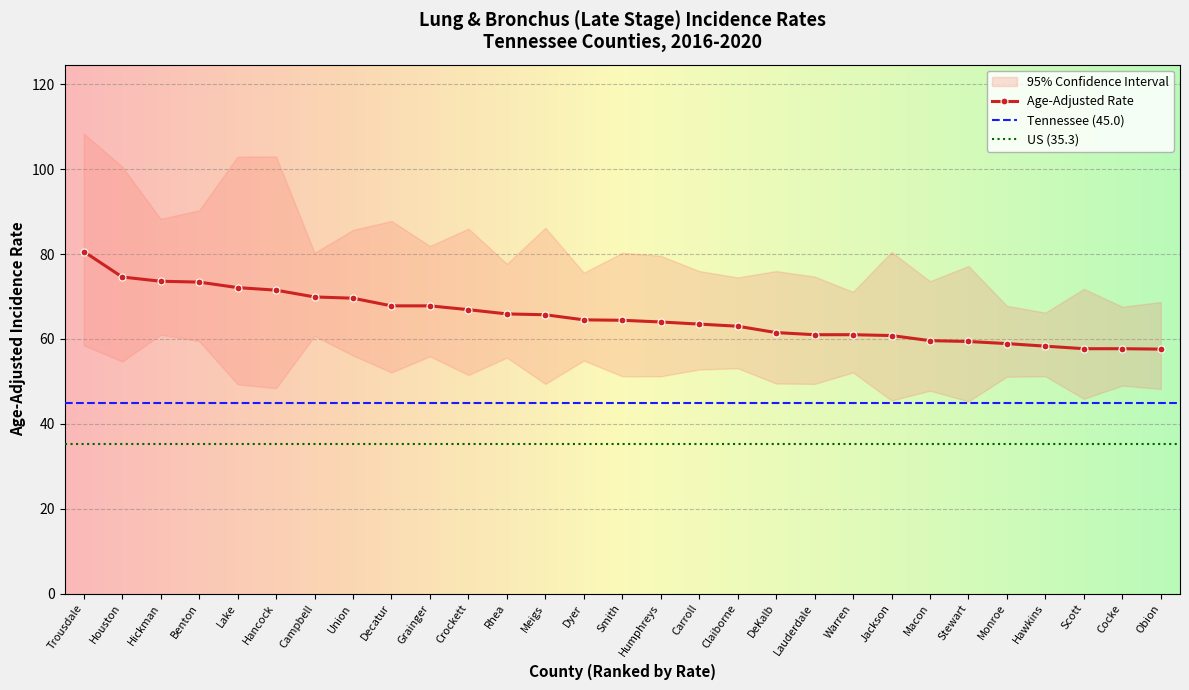

At which label does Age-Adjusted Rate reach its minimum?

Obion